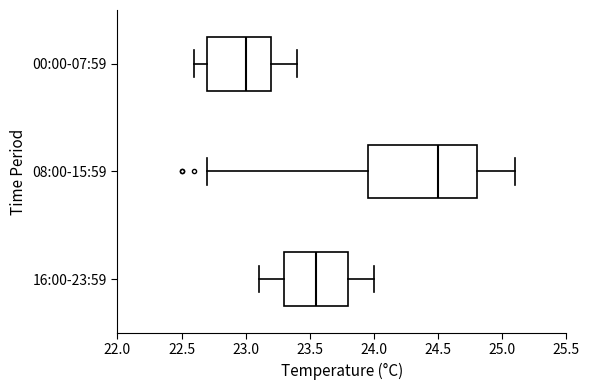

Where is the left edge of the box for 16:00-23:59 on the x-axis? The values are not printed on the chart, so give them approximately, as read against the axis.

23.30